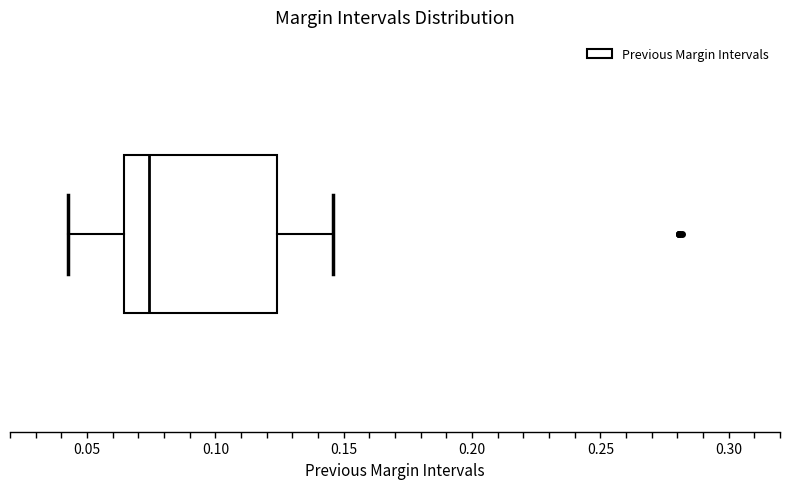

Read this box plot against the x-axis: the position of the median line, the range covered by the box, and the ends of both whiskers. The values are not printed on the chart, so give them approximately, as read against the axis.

median 0.075, box 0.065 to 0.125, whiskers 0.045 to 0.145